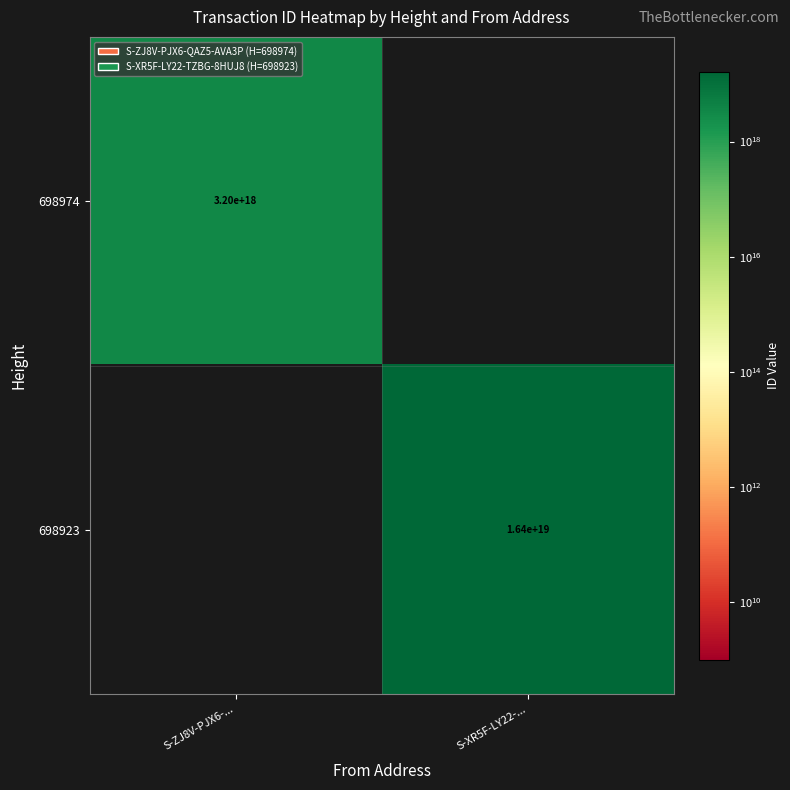

Is the value of 698974 at S-ZJ8V-PJX6-... greater than the value of 698923 at S-XR5F-LY22-...?

No